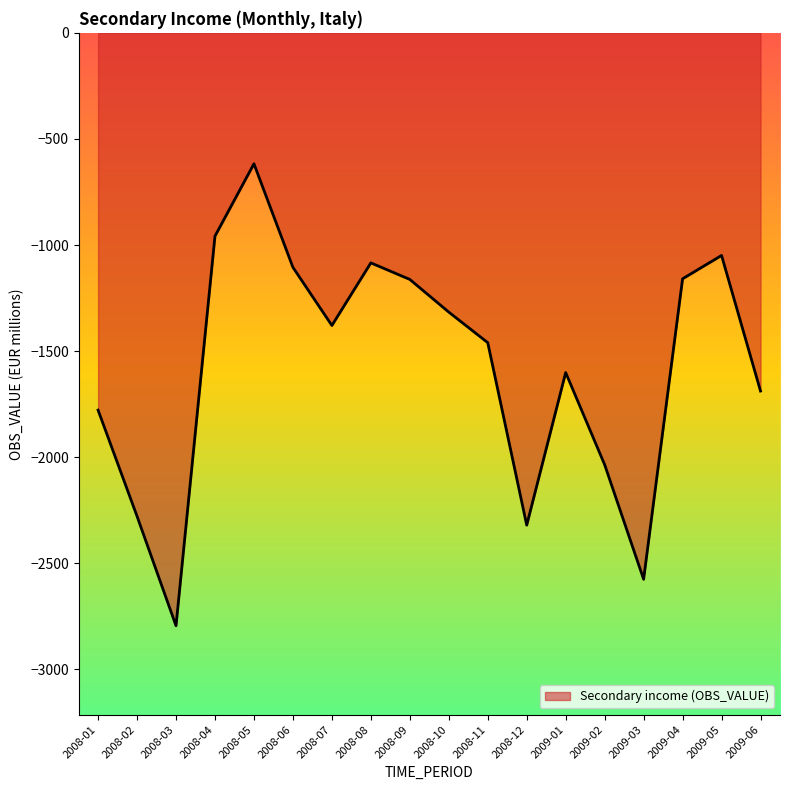

What is the sum of the values at 2008-07 and 2008-06?

-2484